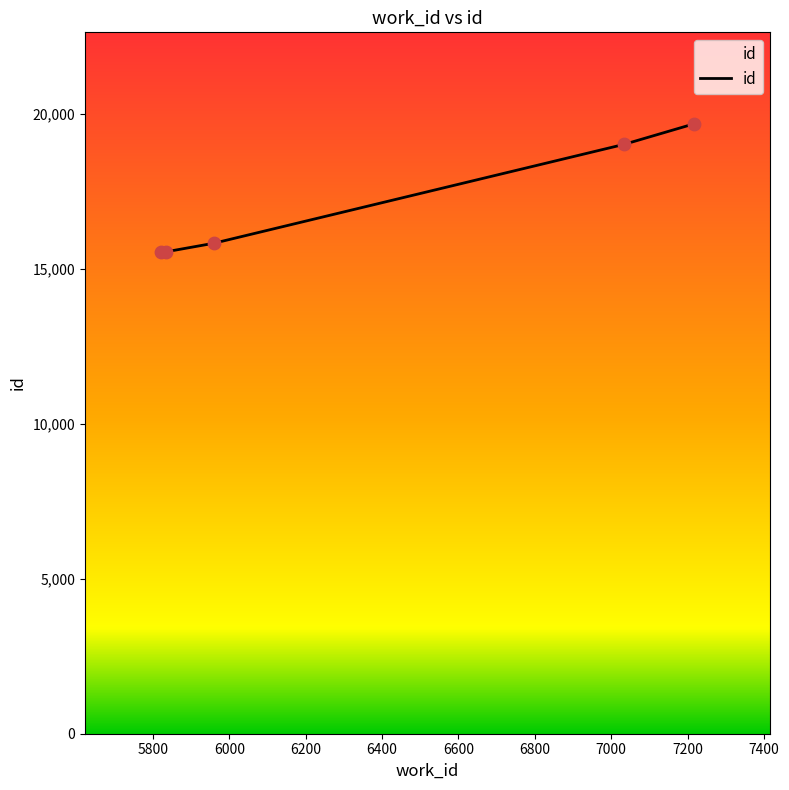

What is the average value?

17128